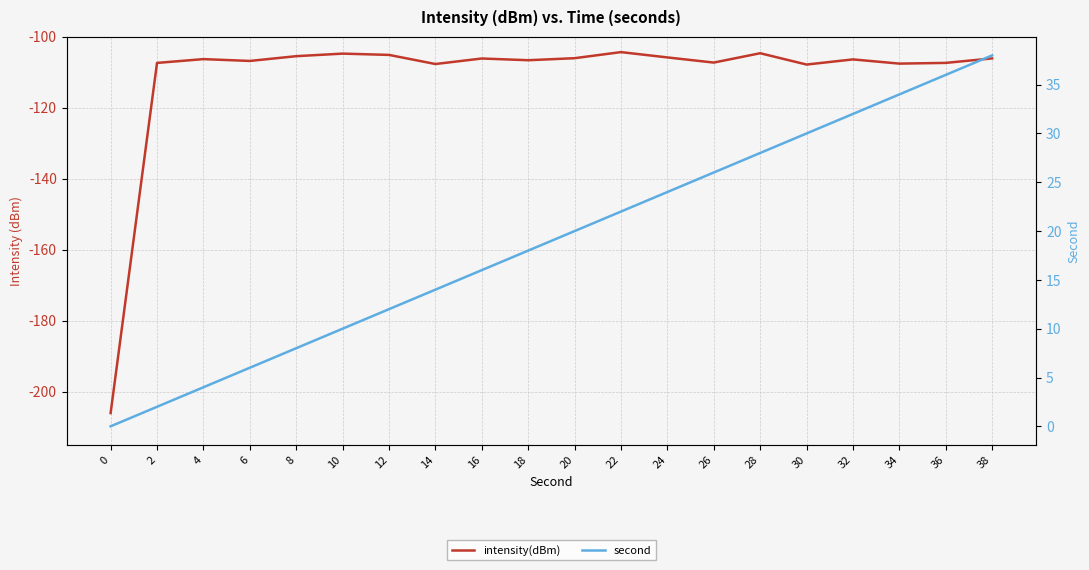

Is it true that second equals 44.3 at 30?

False